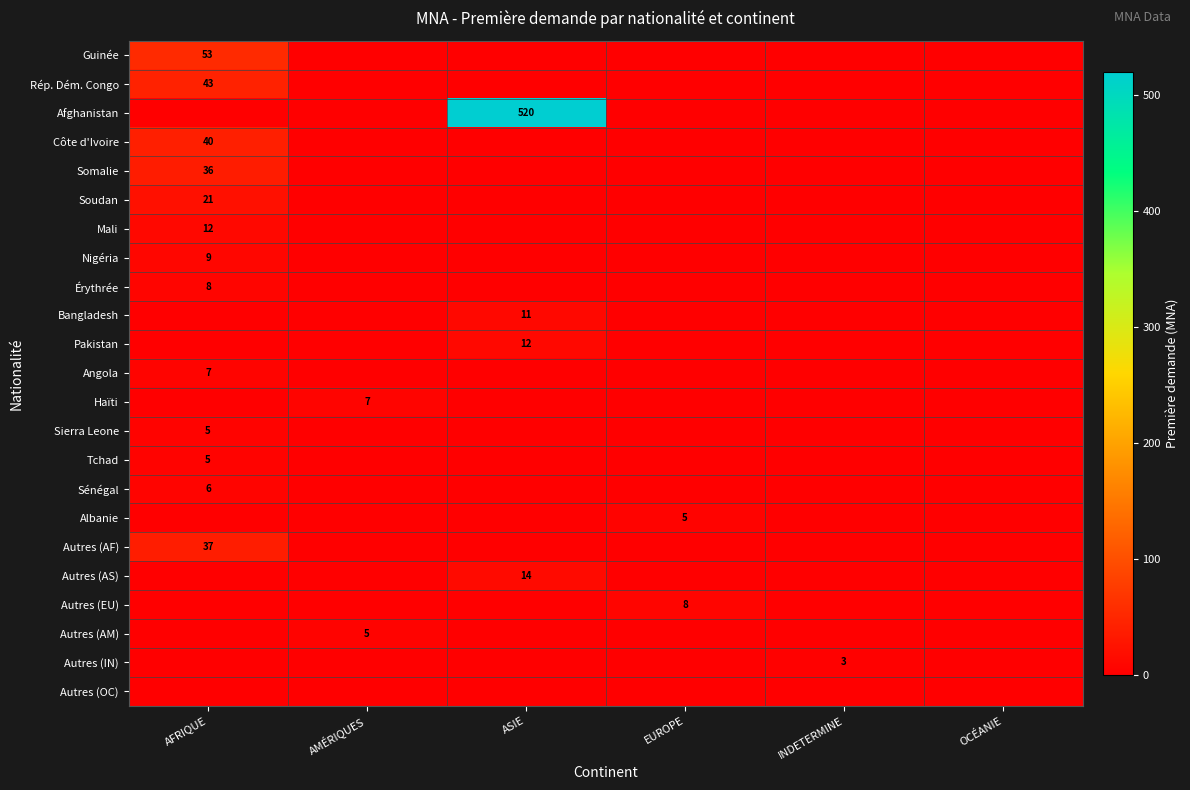

At how many categories does at least one series exceed 371?

1